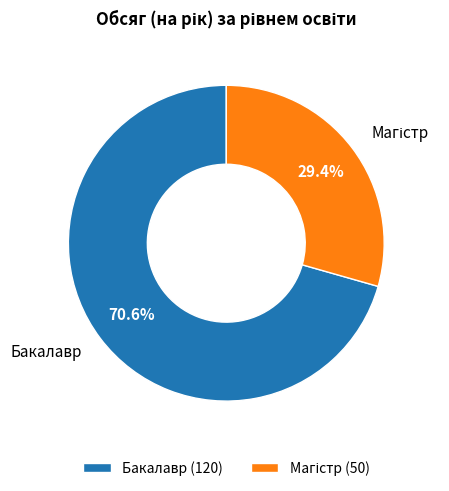

To the nearest percent, what percentage of the pie is Бакалавр?

71%